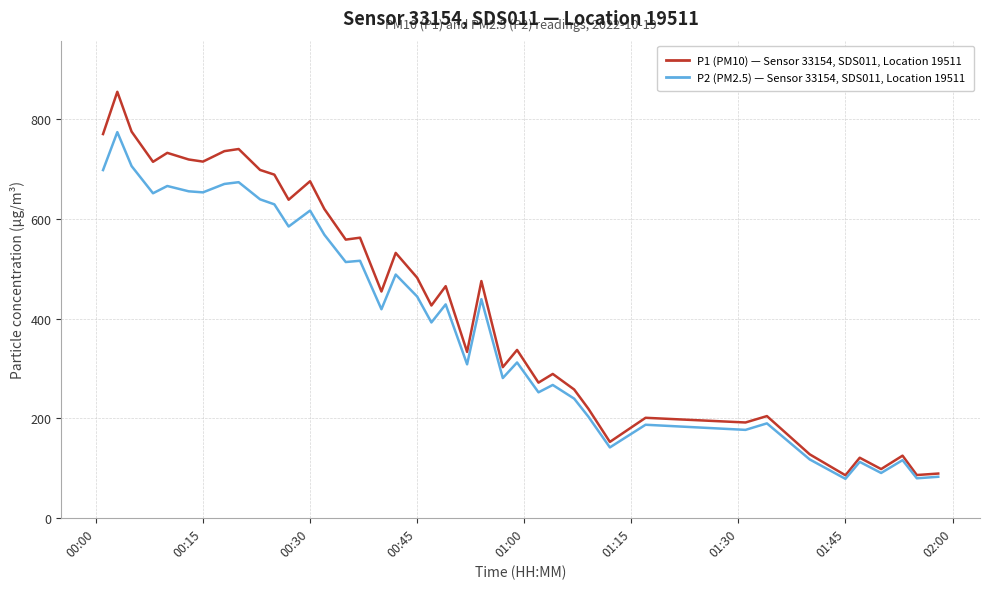

Which series has the largest range (max minus min)?

P1 (PM10) — Sensor 33154, SDS011, Location 19511